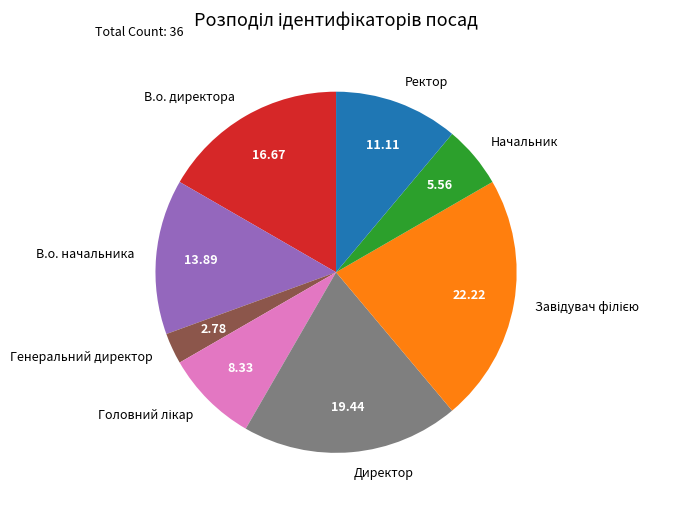

Count the number of slices in the pie.

8